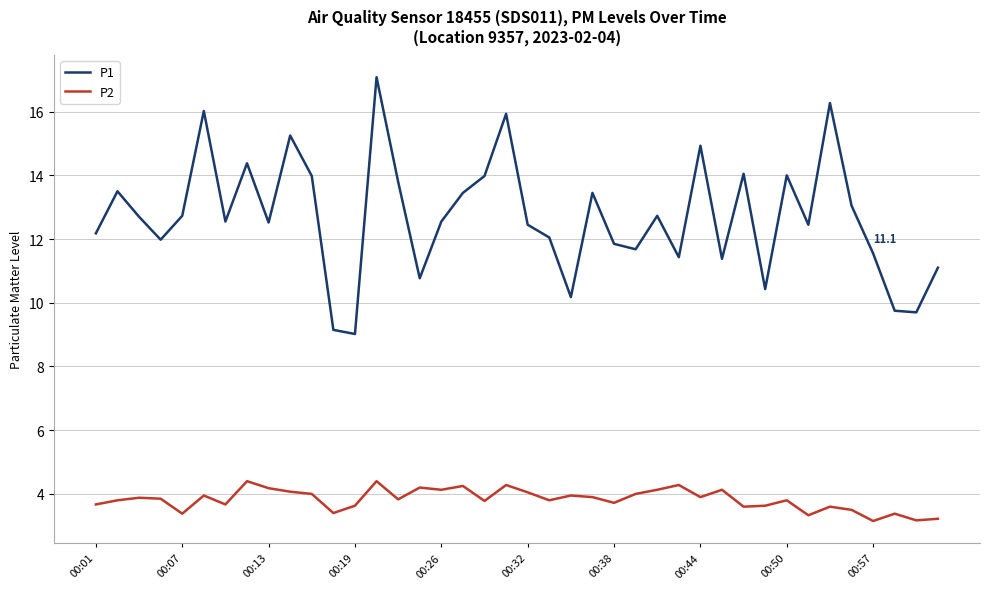

List the series in order of their overall mean, lowest first.

P2, P1